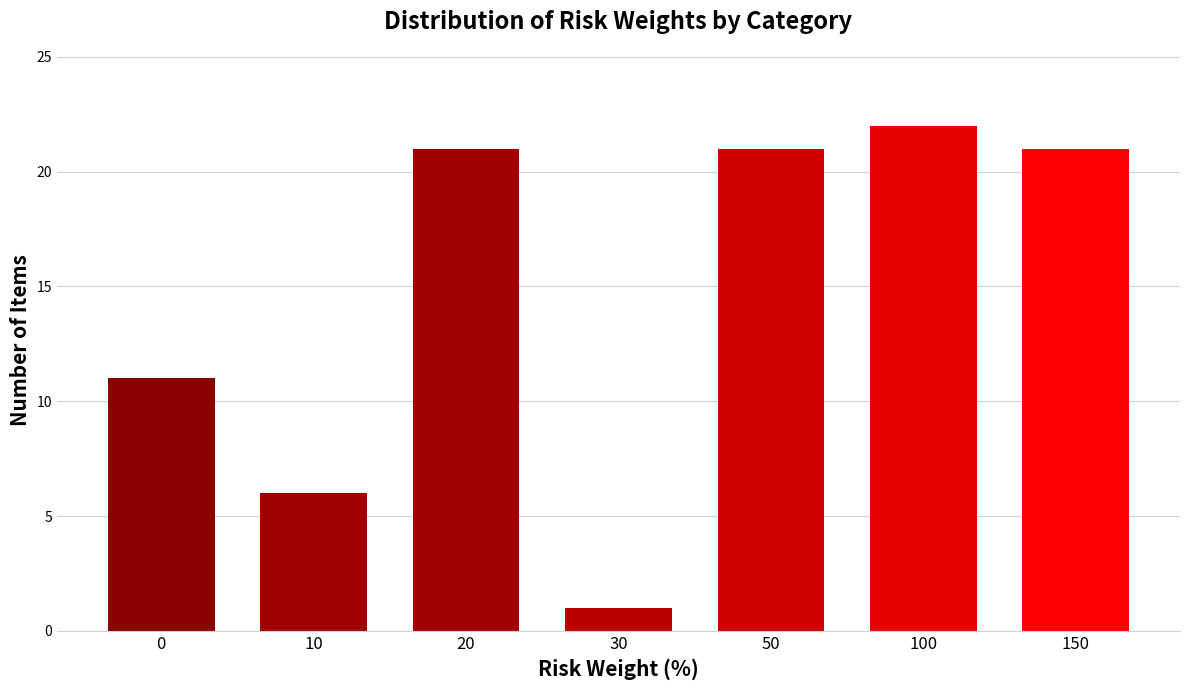

Reading right to left, transcribe all the data shown in this chart.

150=21	100=22	50=21	30=1	20=21	10=6	0=11